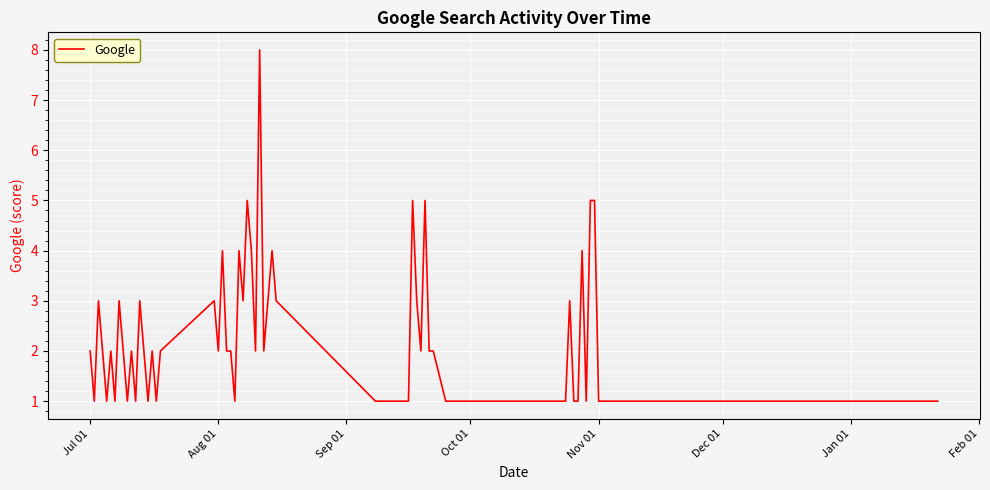

What is the difference between the maximum and minimum values?

7